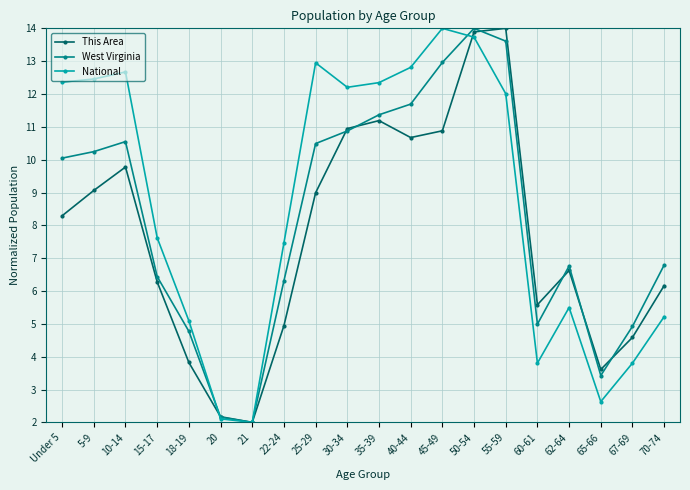

At 5-9, list the series in order from largest to smallest.

National, West Virginia, This Area